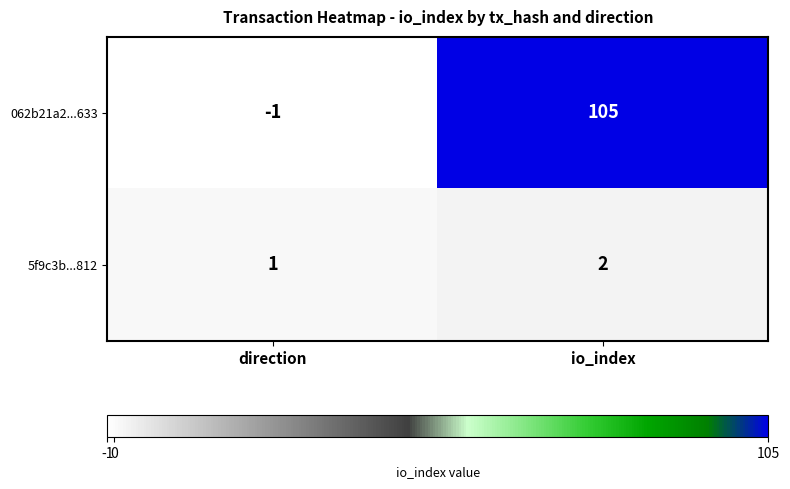

Is it true that 062b21a2...633 equals -1 at direction?

True